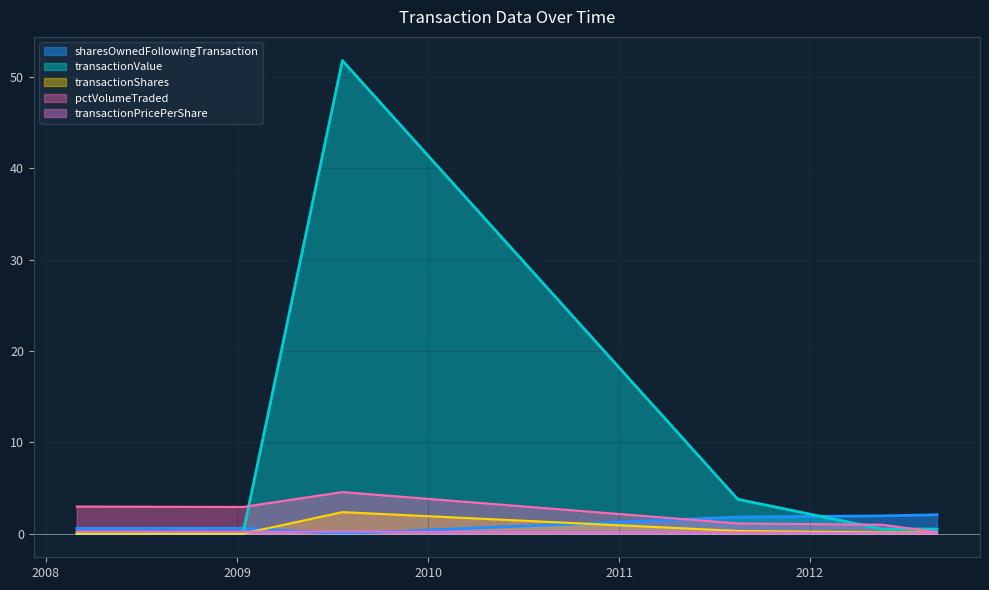

The sharesOwnedFollowingTransaction series shows 3.2 at 2011-08-16. True or false?

False